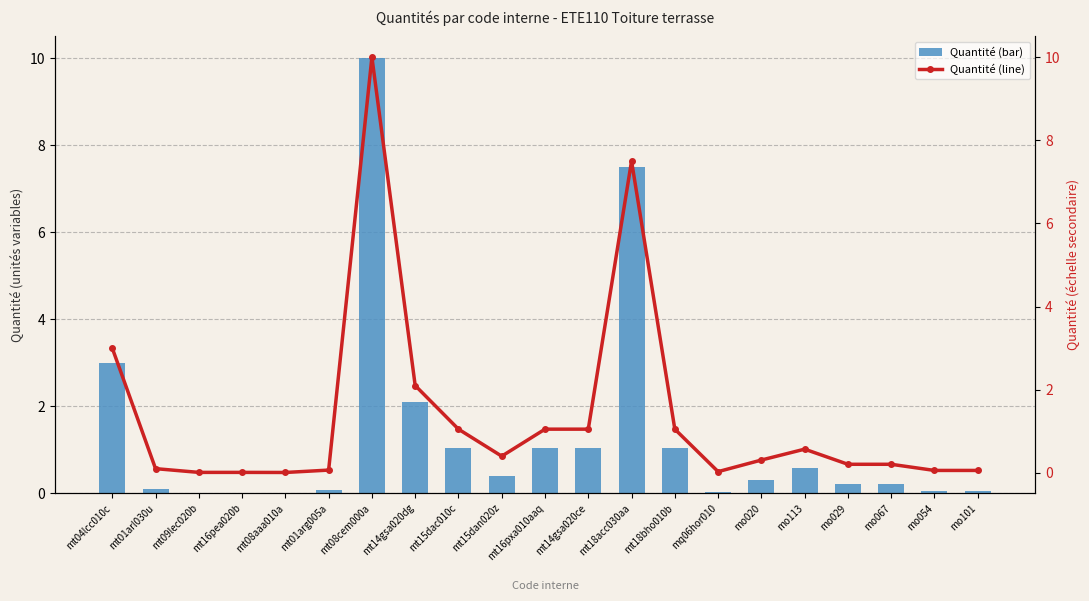

Which has a higher value, mo020 or mt18bho010b?

mt18bho010b